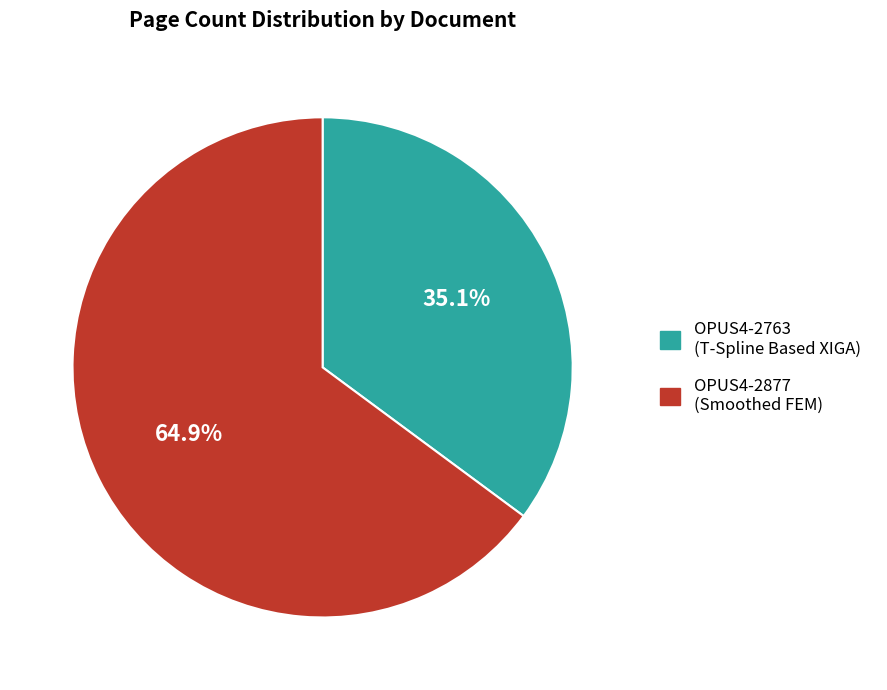

To the nearest percent, what is the average slice percentage?

50%